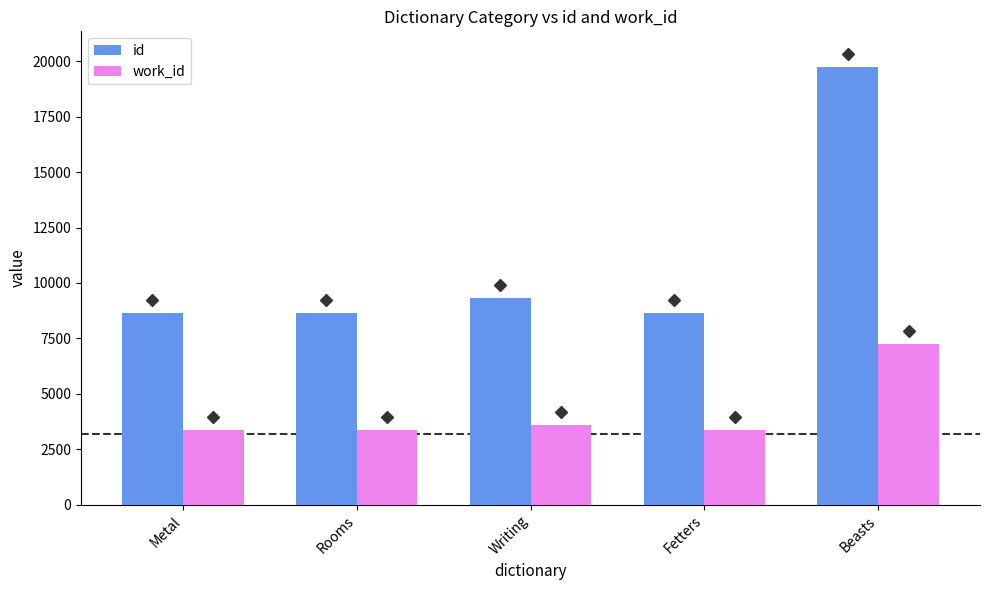

What is the difference between the maximum and second lowest values in the id series?

11112